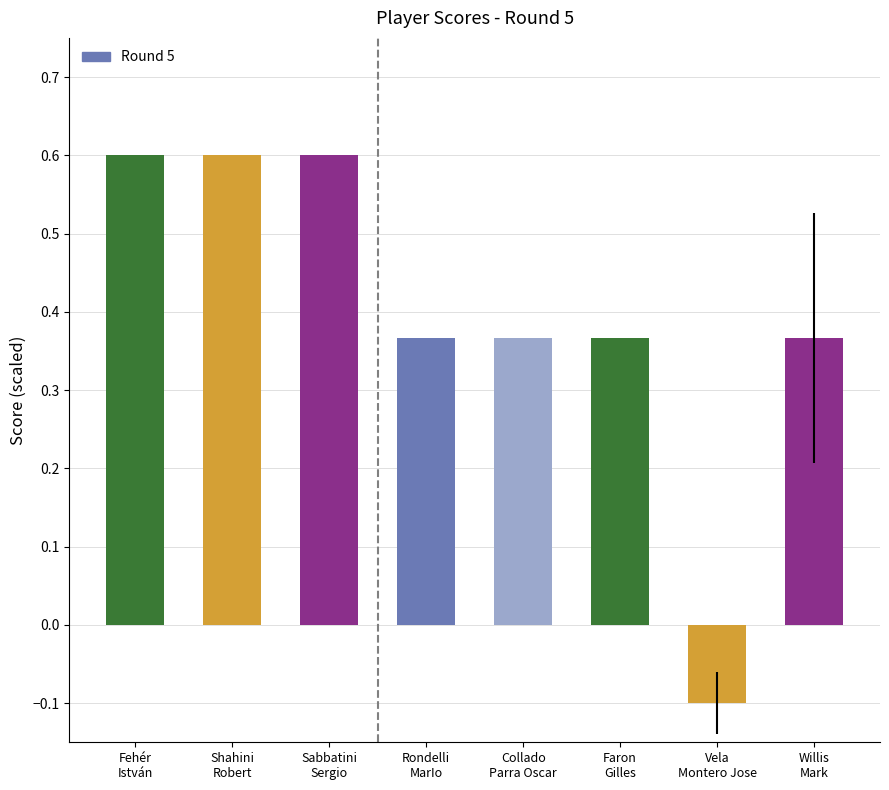

What is the smallest value displayed?

-0.1